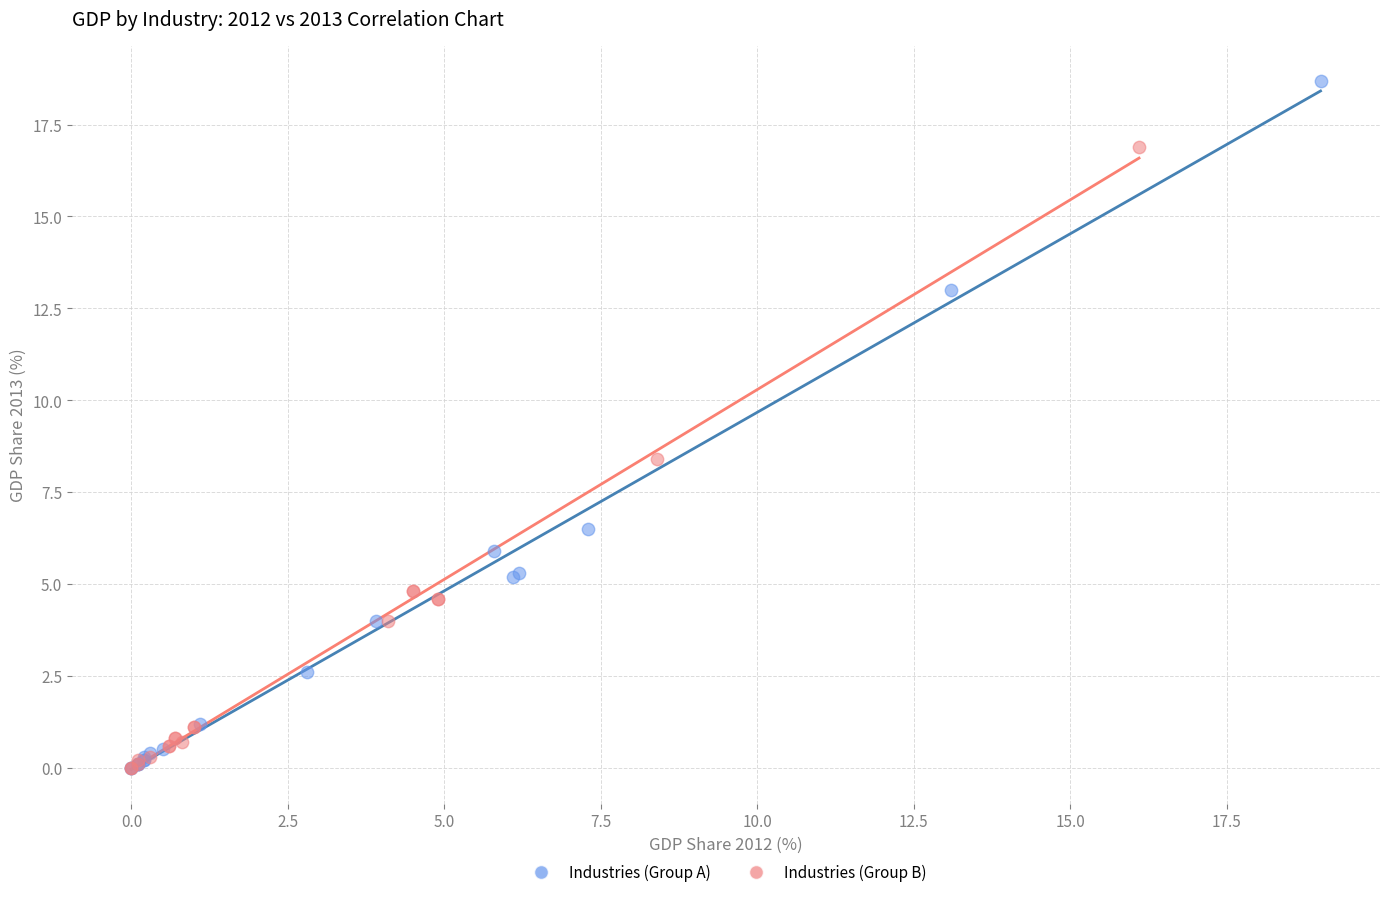

Which series reaches the maximum Y coordinate?

Industries (Group A)